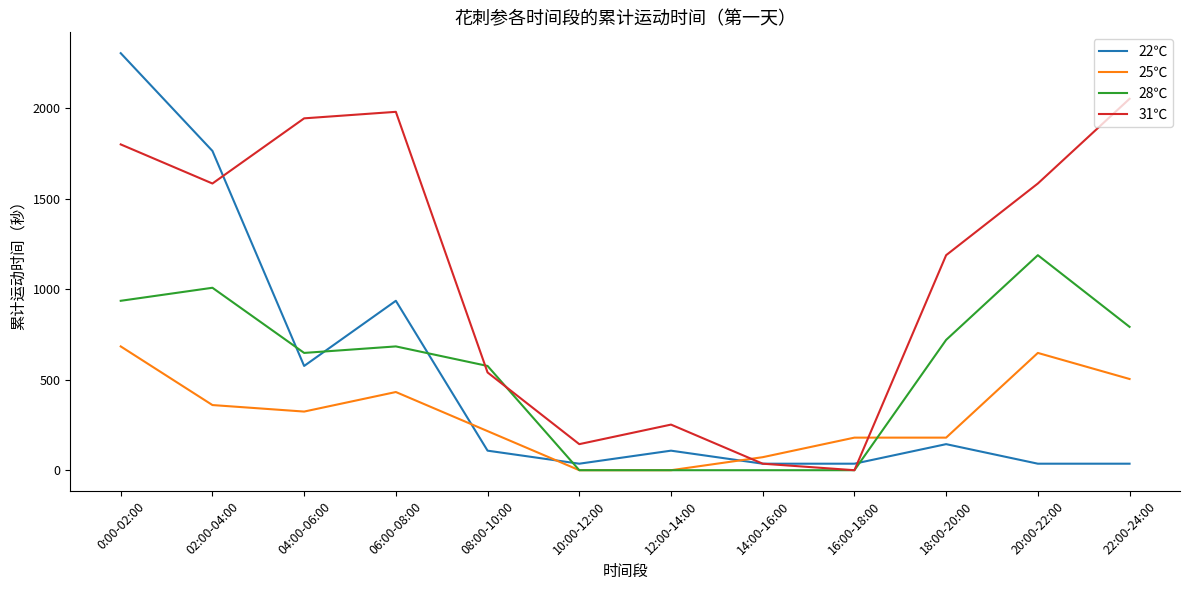

At which category is the sum across all series the highest?

0:00-02:00